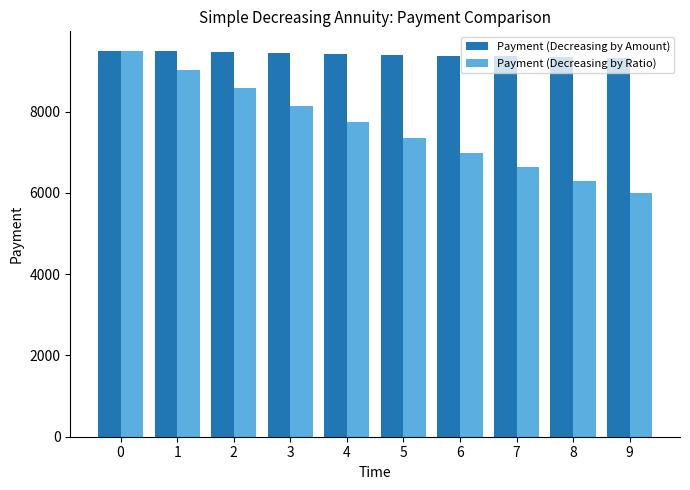

At which label is Payment (Decreasing by Ratio) closest to 7743?

4